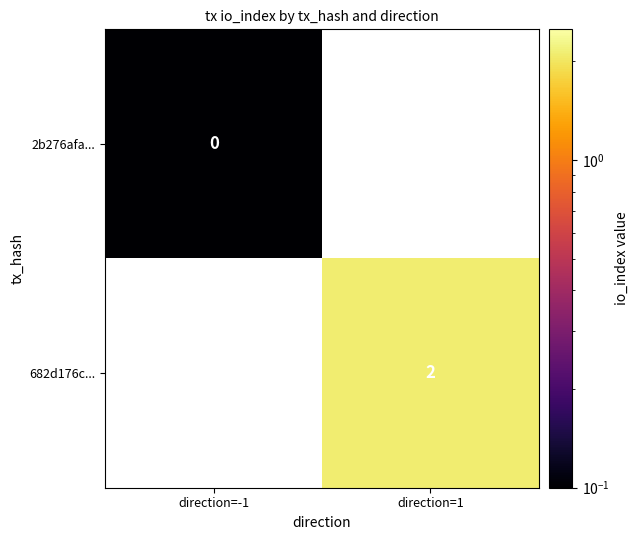

The 682d176c... series shows 3.0 at direction=1. True or false?

False